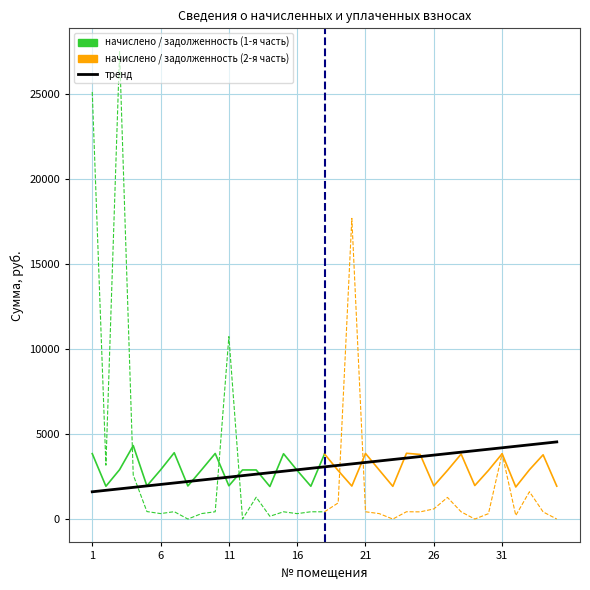

How many intersections are there between задолженность (col_1) and уплачено (col_4)?

7